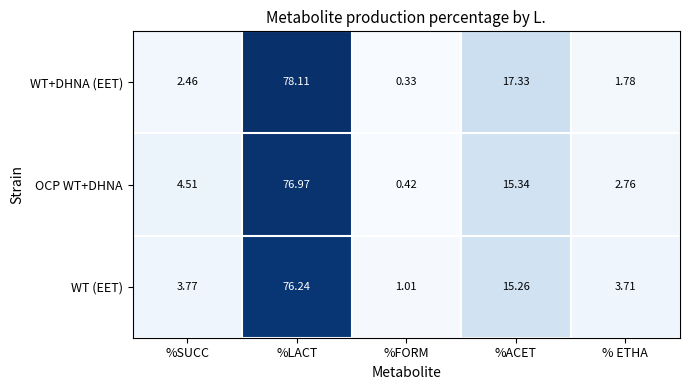

Where does the WT (EET) series first go above 3?

%SUCC